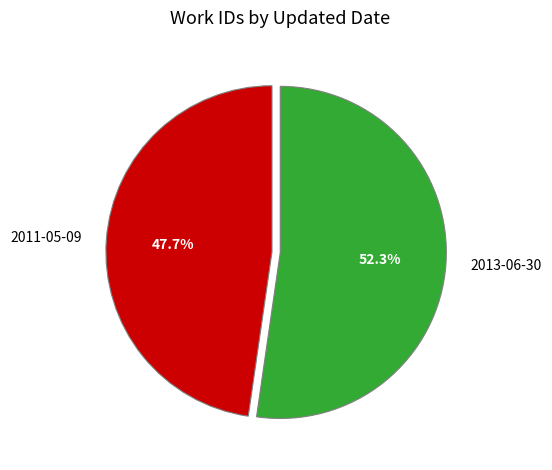

Is there a majority slice in this chart?

Yes